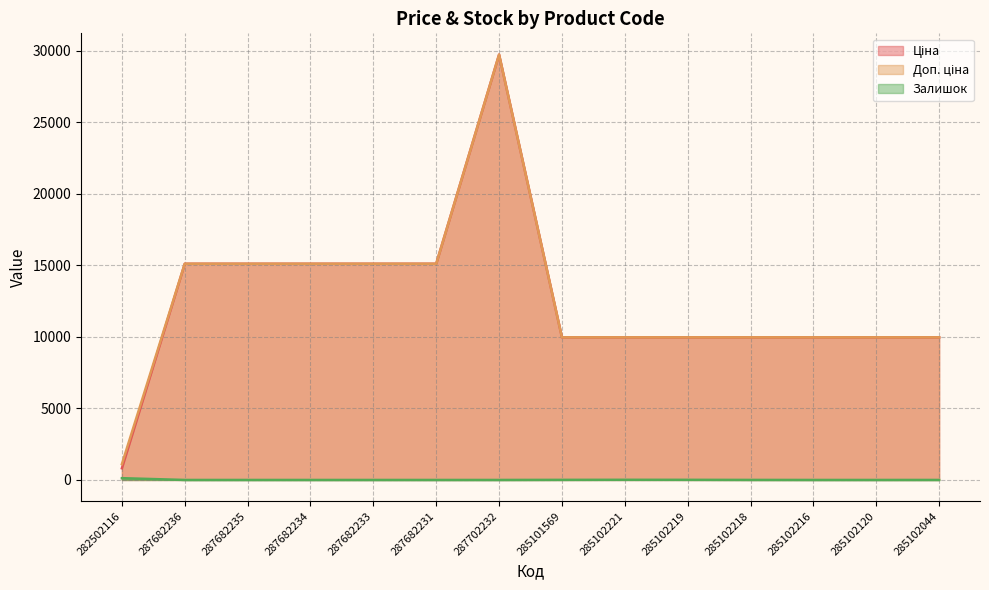

What is the difference between the maximum and second lowest values in the Залишок series?

125.0